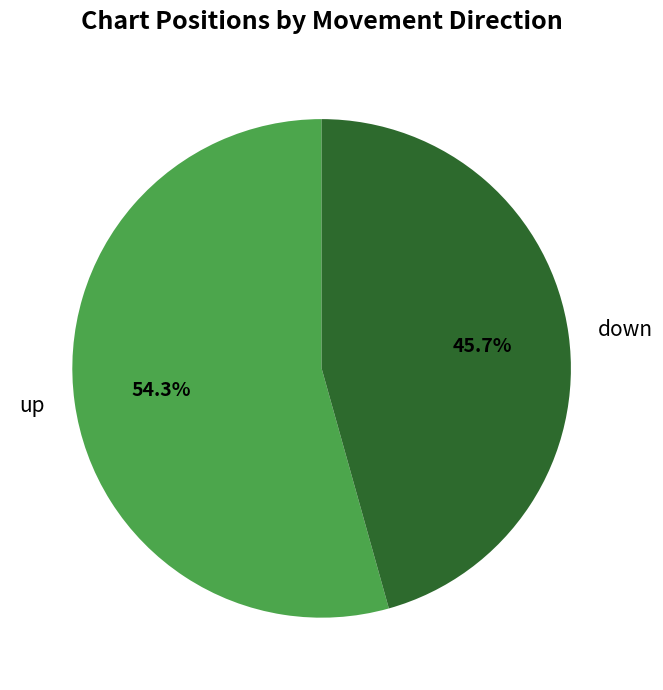

Rank the categories by value from lowest to highest.

down, up